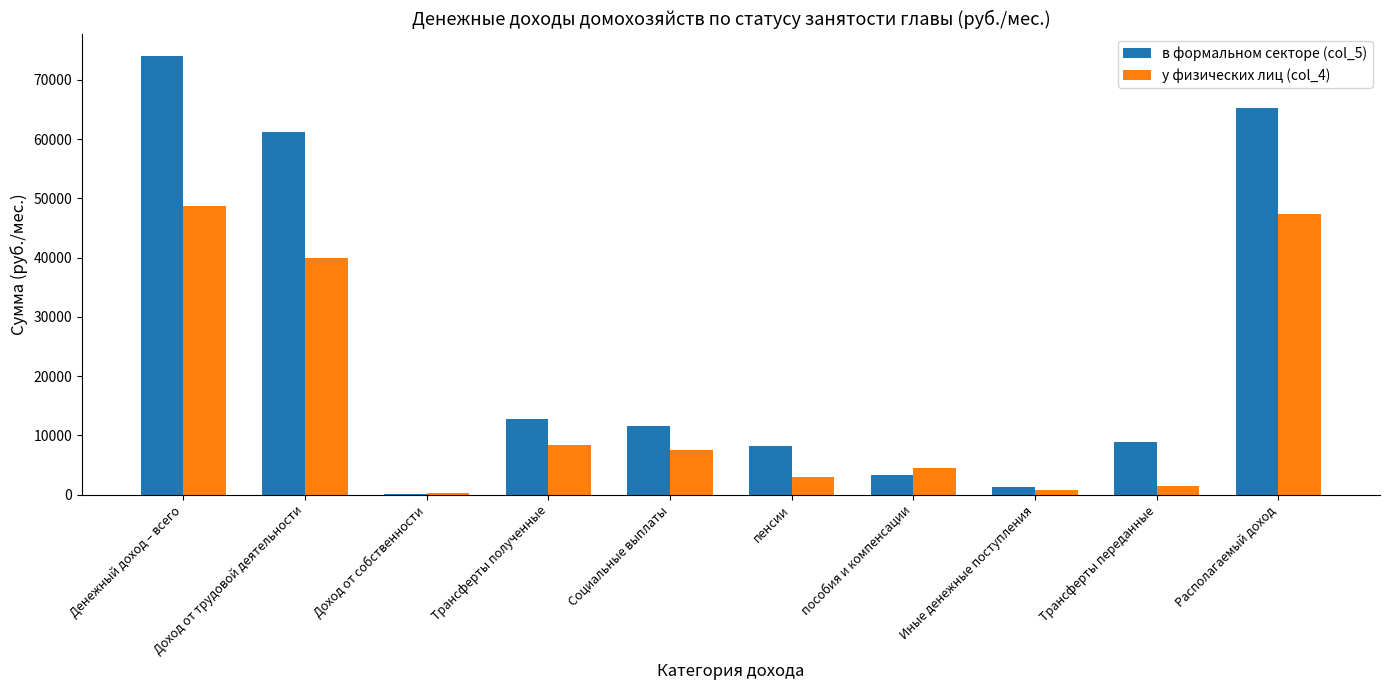

Which category has the highest value in the у физических лиц (col_4) series?

Денежный доход – всего